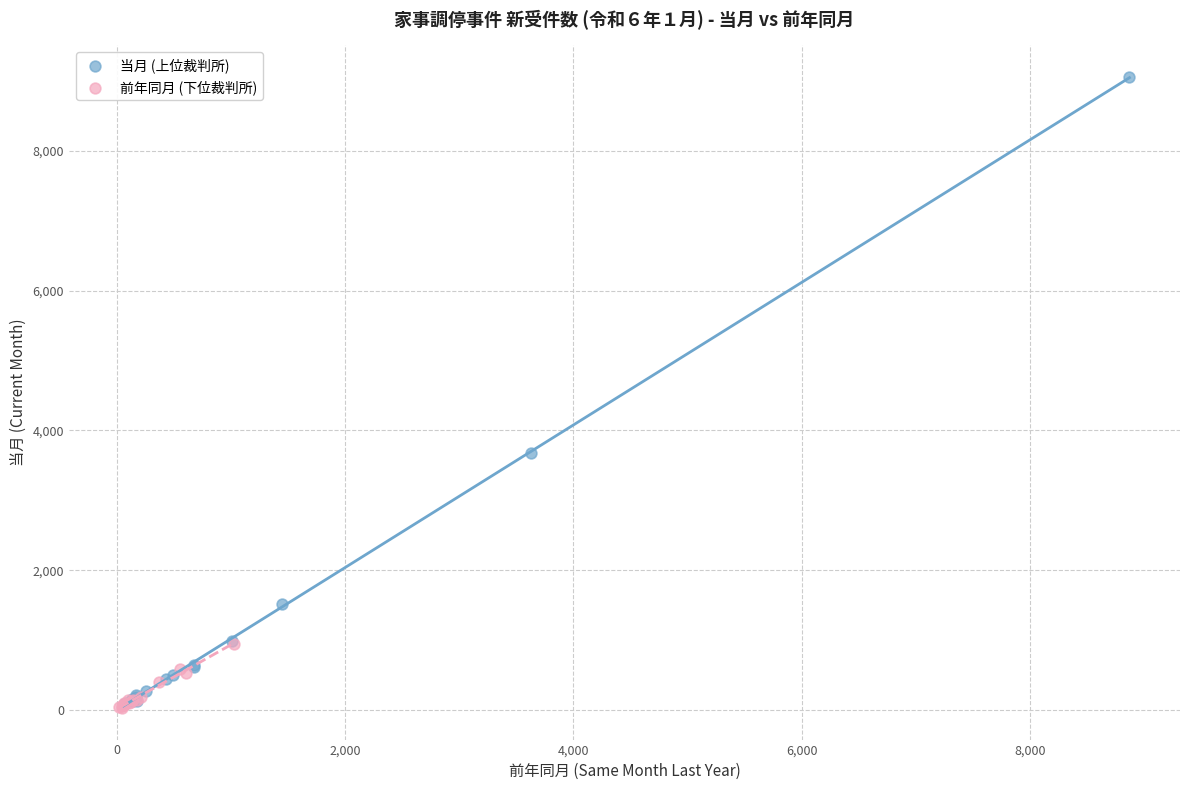

Which series has the largest Y range (max minus min)?

当月 (上位裁判所)